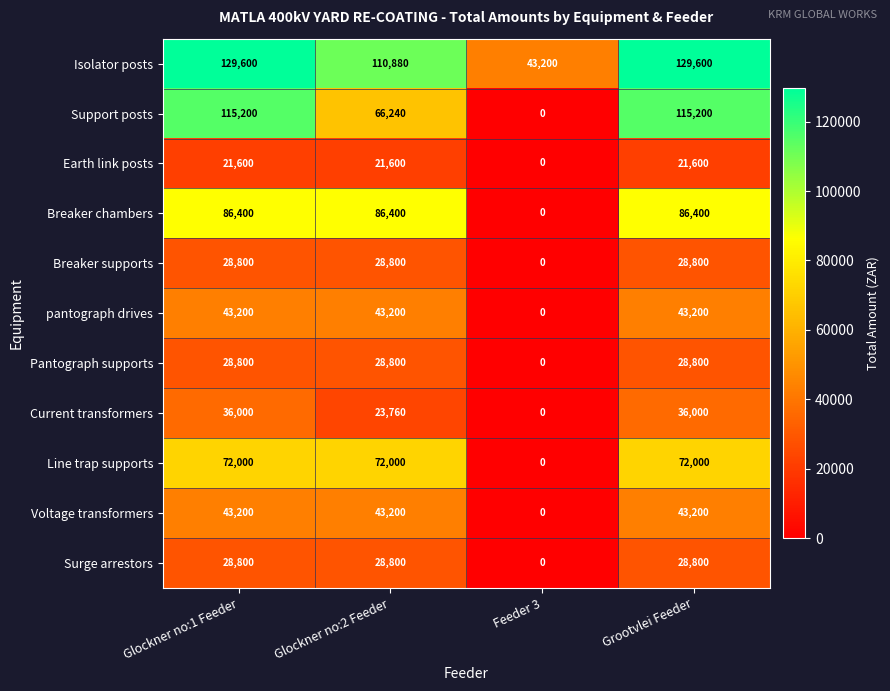

What is the sum of all Breaker supports values?

86400